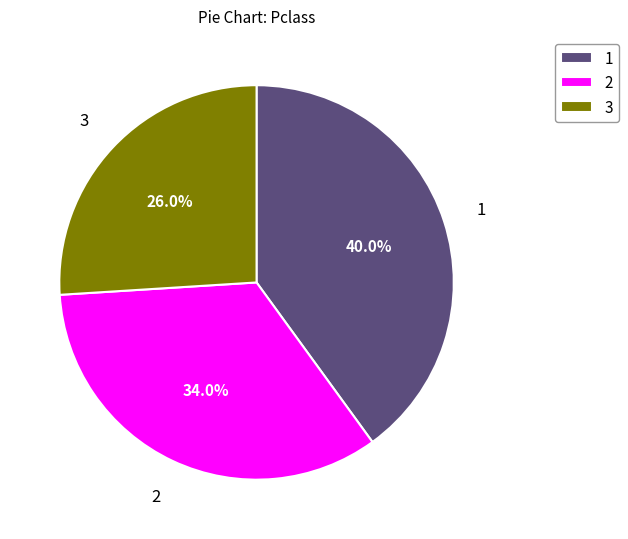

What is the ratio of the value at 1 to the value at 2?

1.2